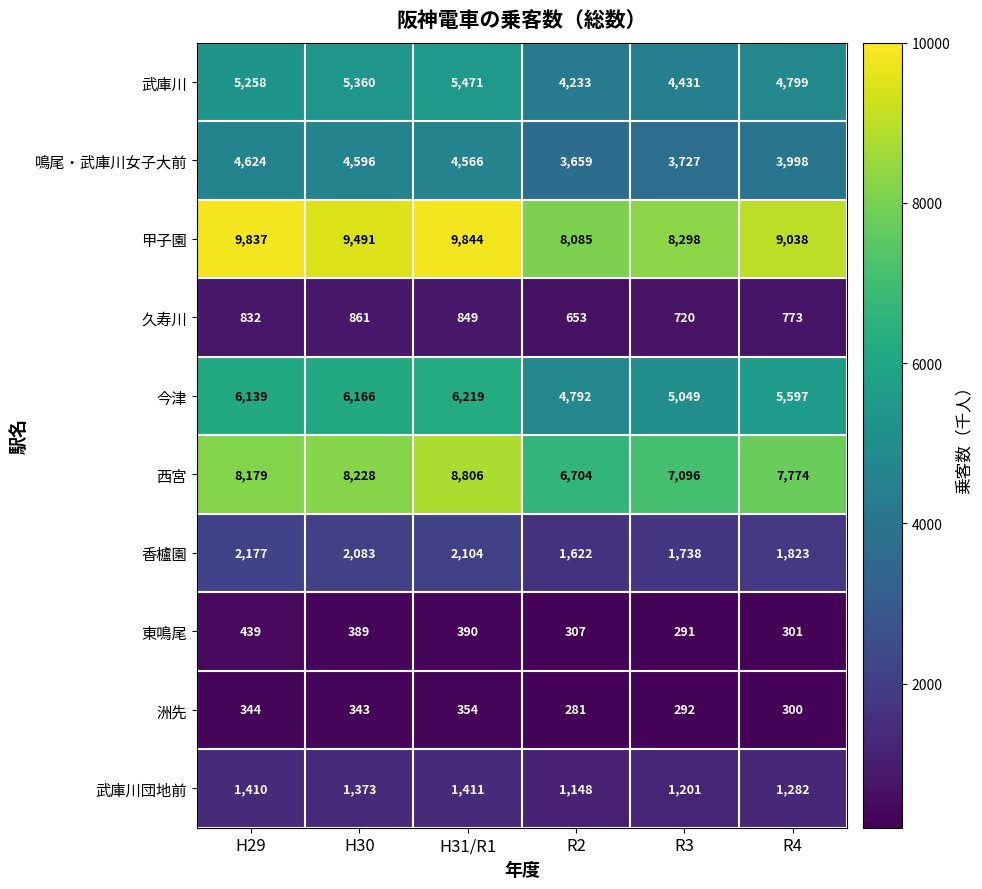

What is the approximate value of 西宮 at H29, to the nearest 100?

8200